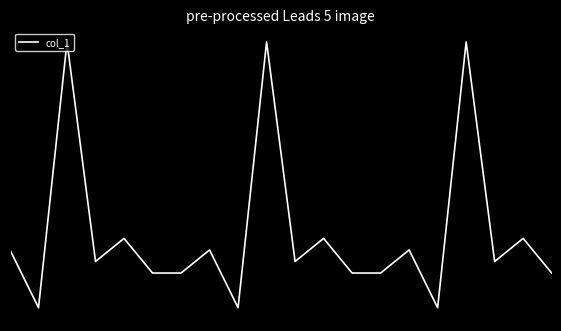

Does the chart have visible grid lines?

No